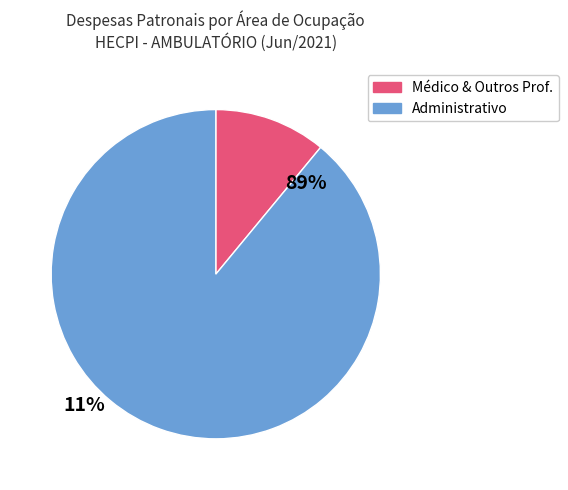

Count the number of slices in the pie.

2